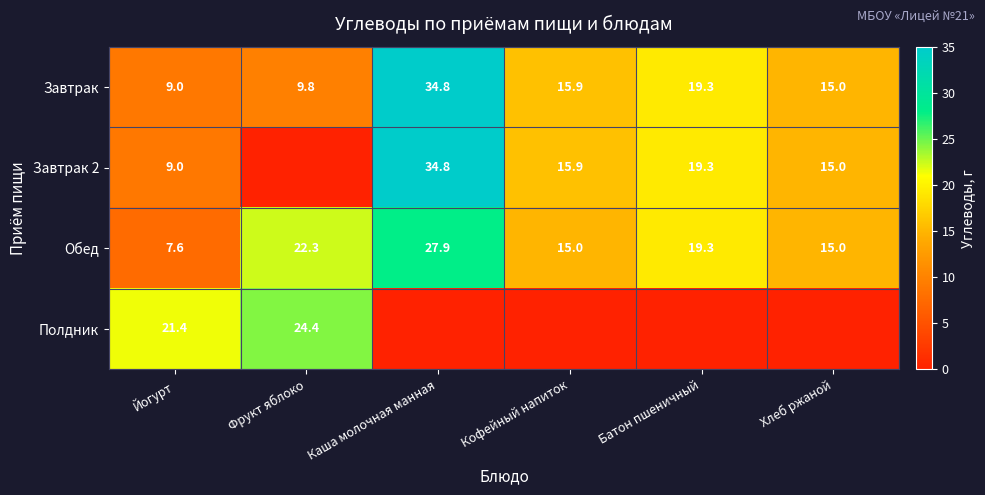

The value of Завтрак at Йогурт is 3.2. True or false?

False